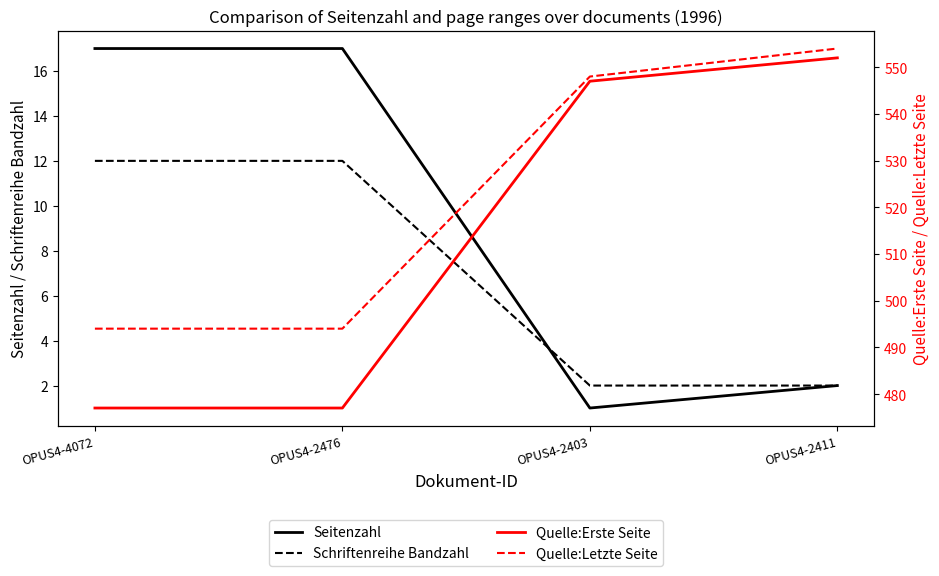

What is the value of the Seitenzahl point at the 4th from the left?

2